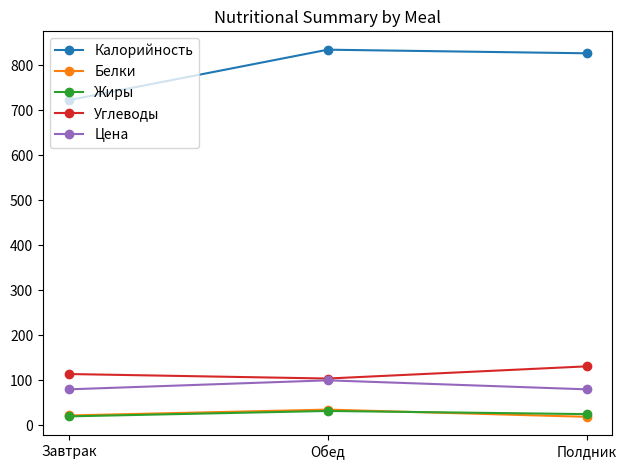

What is the value of the Калорийность point at the 1st from the left?

722